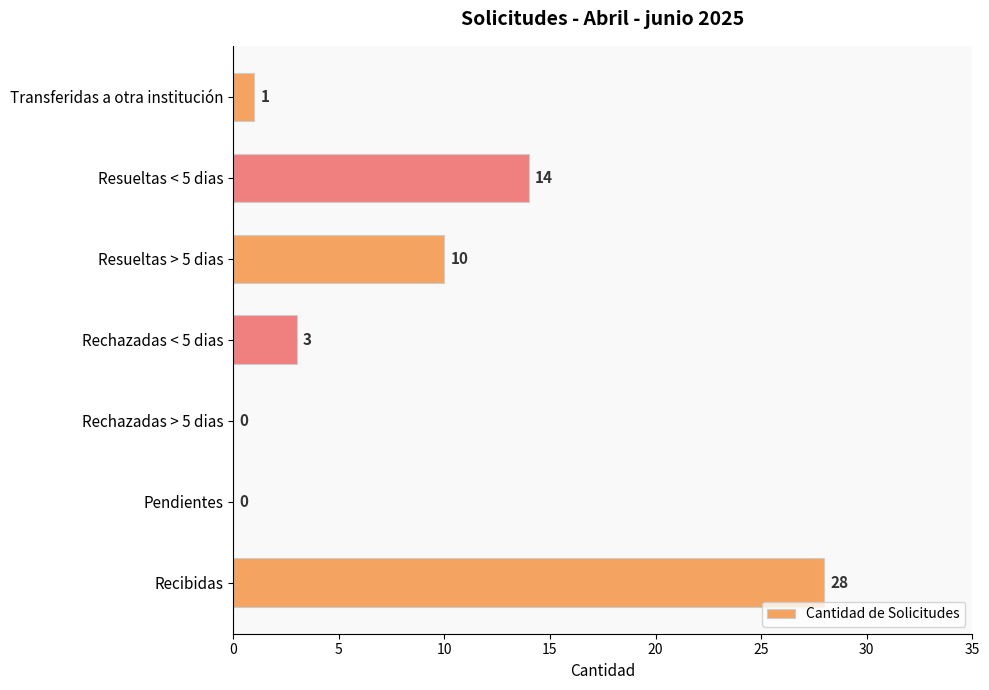

What is the greatest value displayed?

28